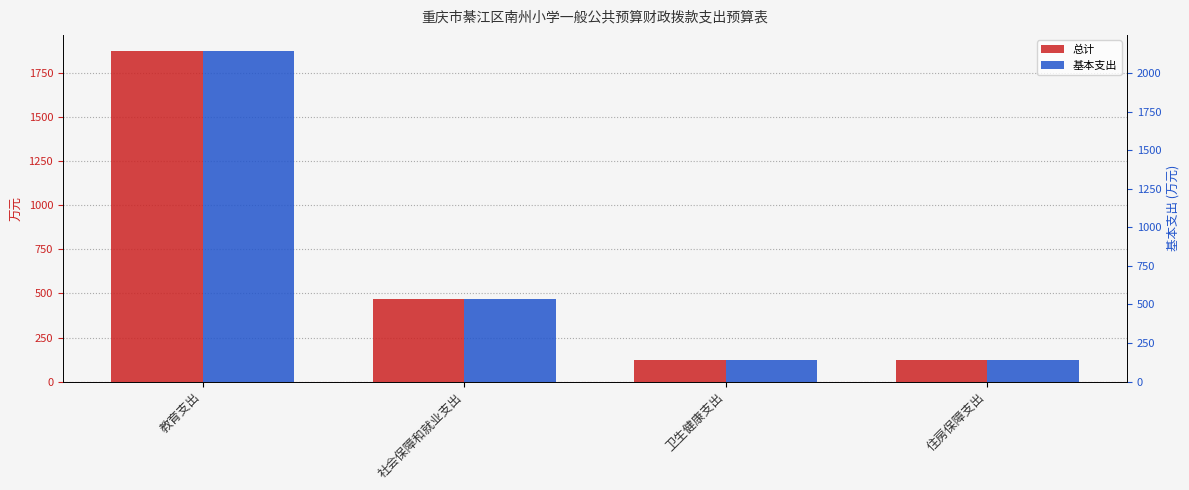

The 总计 series shows 998.8 at 教育支出. True or false?

False